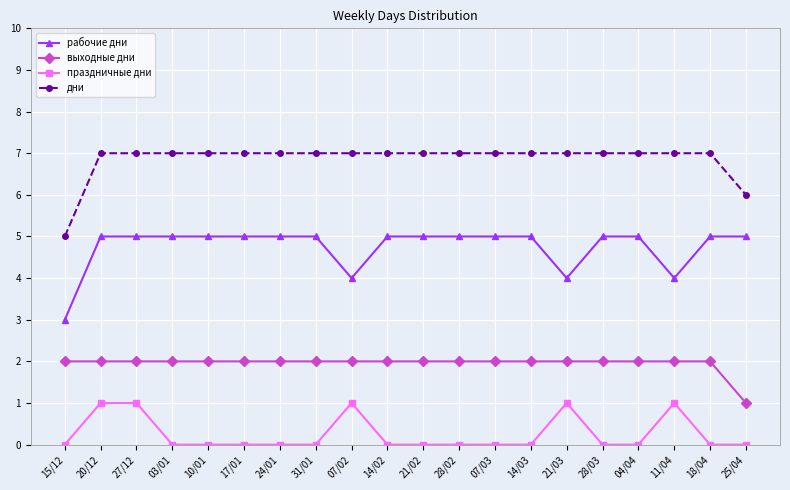

Which series changed the most between 27/12 and 28/02?

праздничные дни